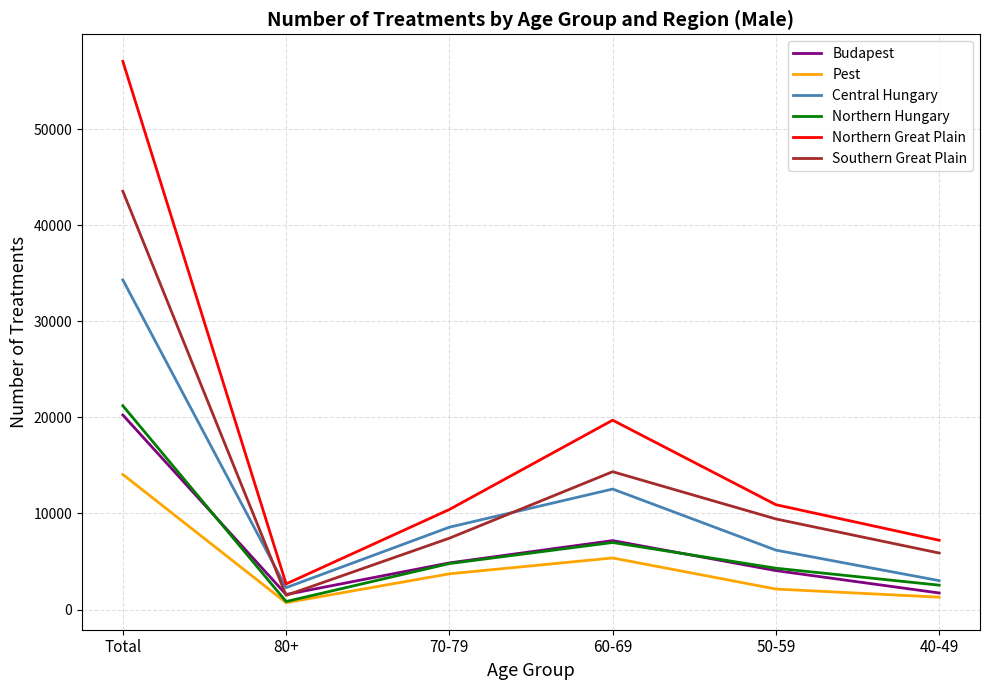

What is the highest value of the Pest series?

14055